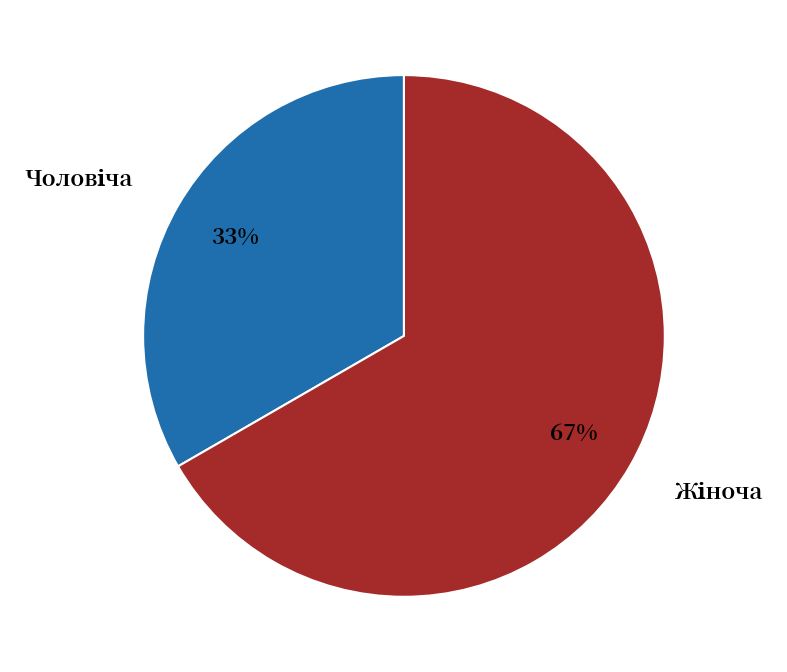

To the nearest percent, what is the average slice percentage?

50%